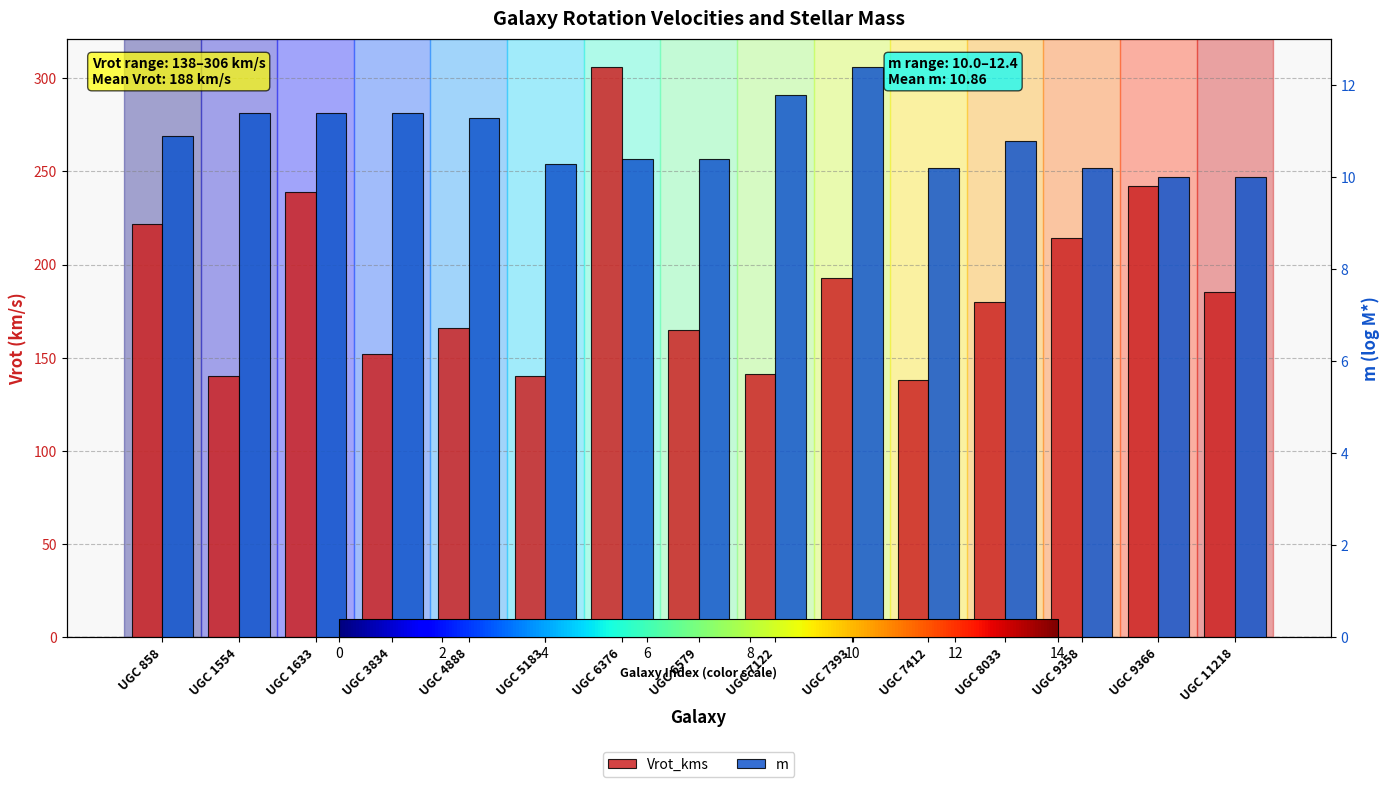

Count the number of data series in this chart.

2